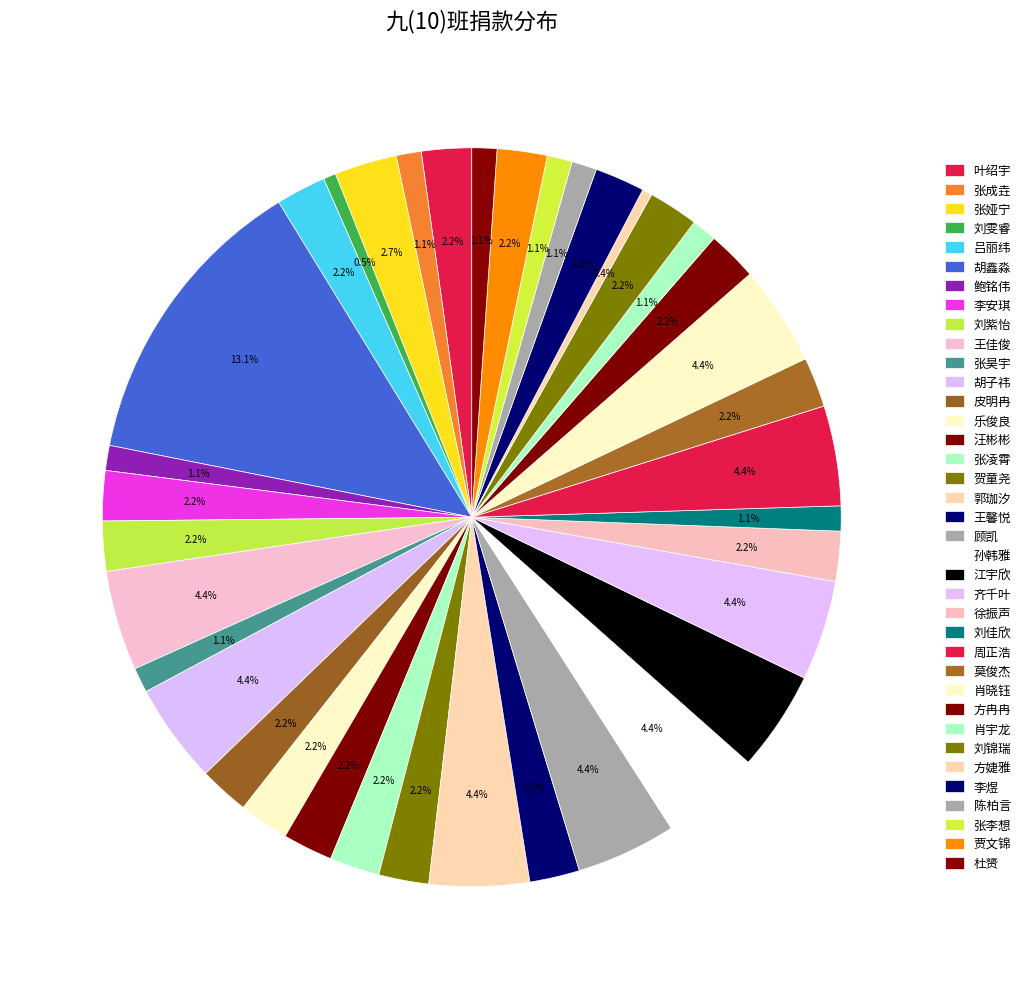

To the nearest percent, what is the difference between the 胡鑫淼 and 张凌霄 slice percentages?

11%